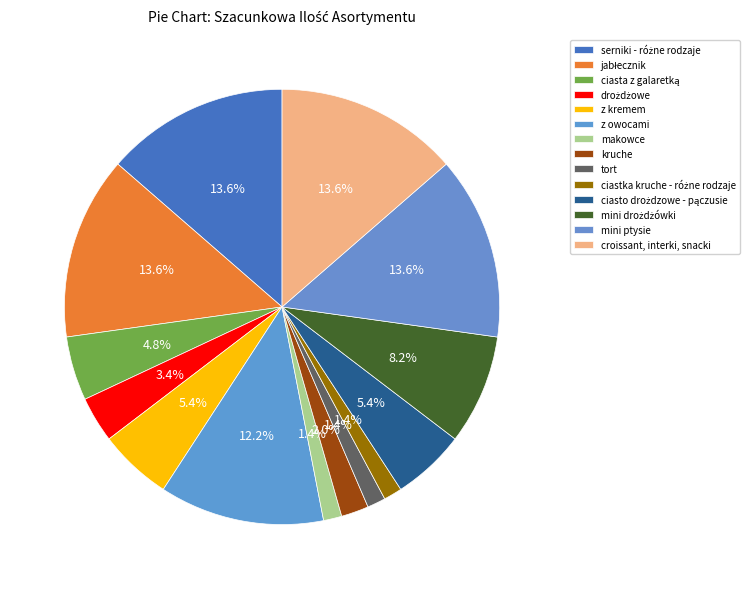

To the nearest percent, what is the difference between the mini drożdżówki and drożdżowe slice percentages?

5%